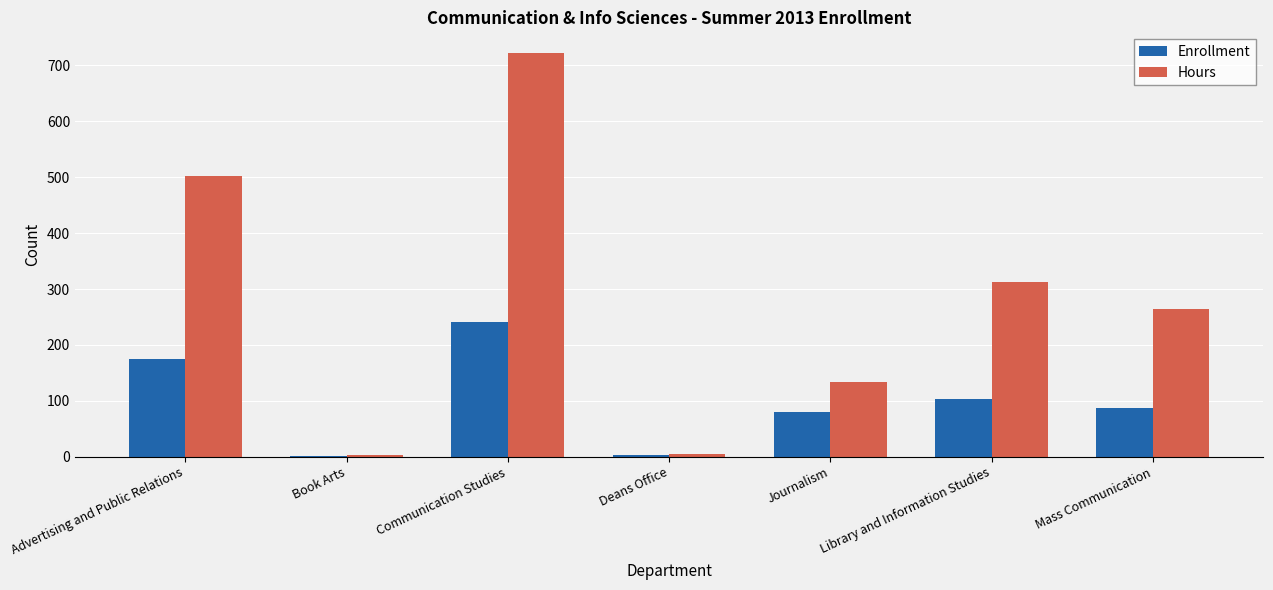

Between Communication Studies and Library and Information Studies, which series saw the biggest shift?

Hours